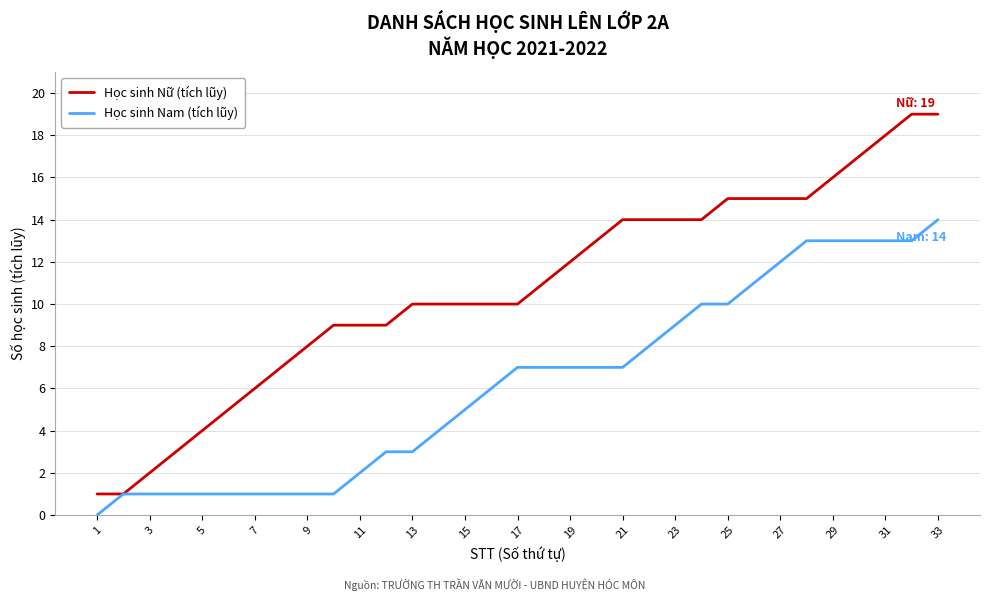

Which series has the largest total across all categories?

Học sinh Nữ (tích lũy)